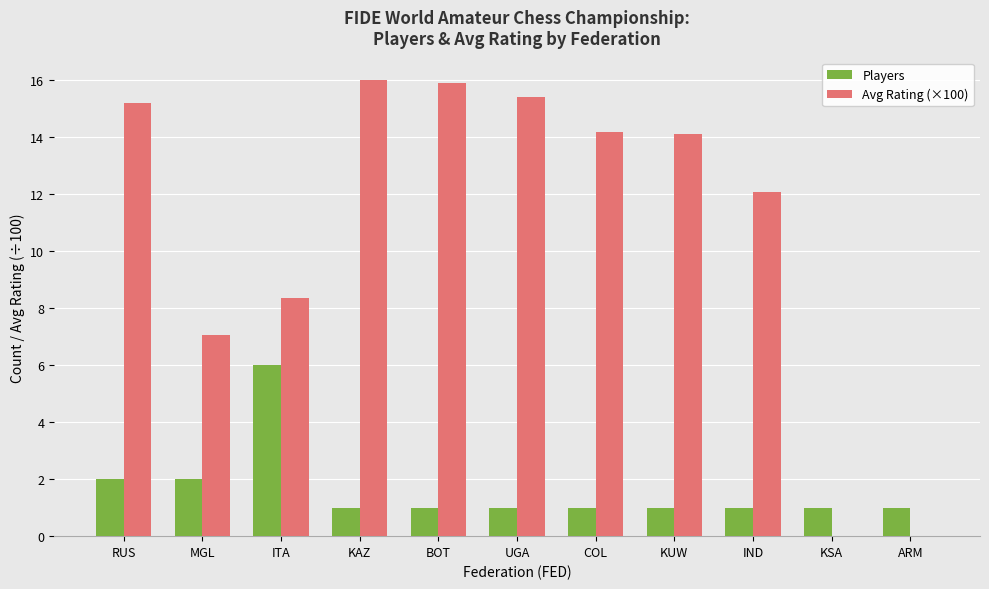

Which series has the widest spread of values?

Avg Rating (×100)